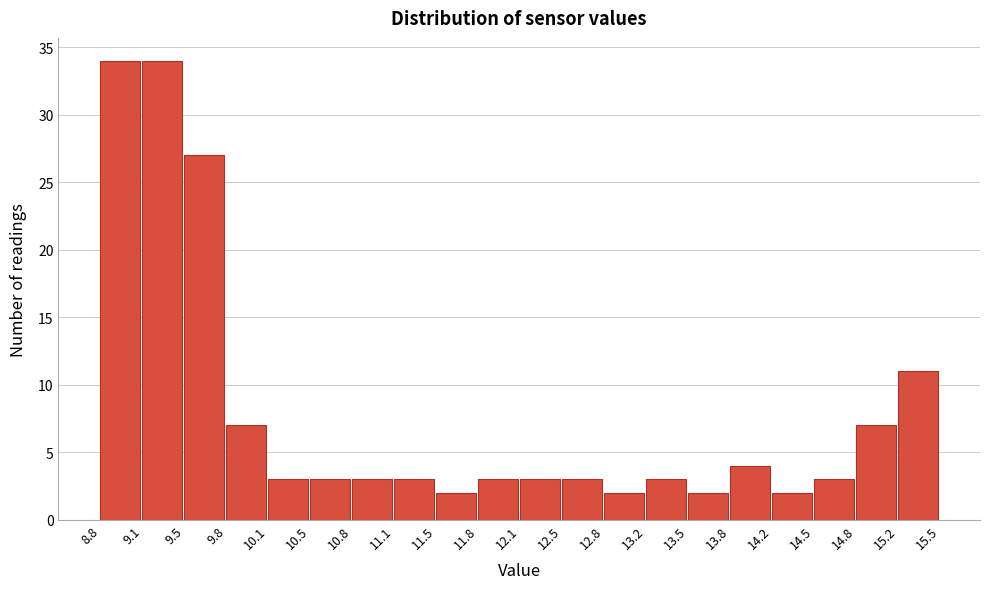

Reading left to right, transcribe this chart: for each bar, give the range it covers on the x-axis and its height. The values are not printed on the chart, so give them approximately, as read against the axis.

8.8 to 9.1: 34
9.1 to 9.5: 34
9.5 to 9.8: 27
9.8 to 10.1: 7
10.1 to 10.5: 3
10.5 to 10.8: 3
10.8 to 11.1: 3
11.1 to 11.5: 3
11.5 to 11.8: 2
11.8 to 12.1: 3
12.1 to 12.5: 3
12.5 to 12.8: 3
12.8 to 13.2: 2
13.2 to 13.5: 3
13.5 to 13.8: 2
13.8 to 14.2: 4
14.2 to 14.5: 2
14.5 to 14.8: 3
14.8 to 15.2: 7
15.2 to 15.5: 11